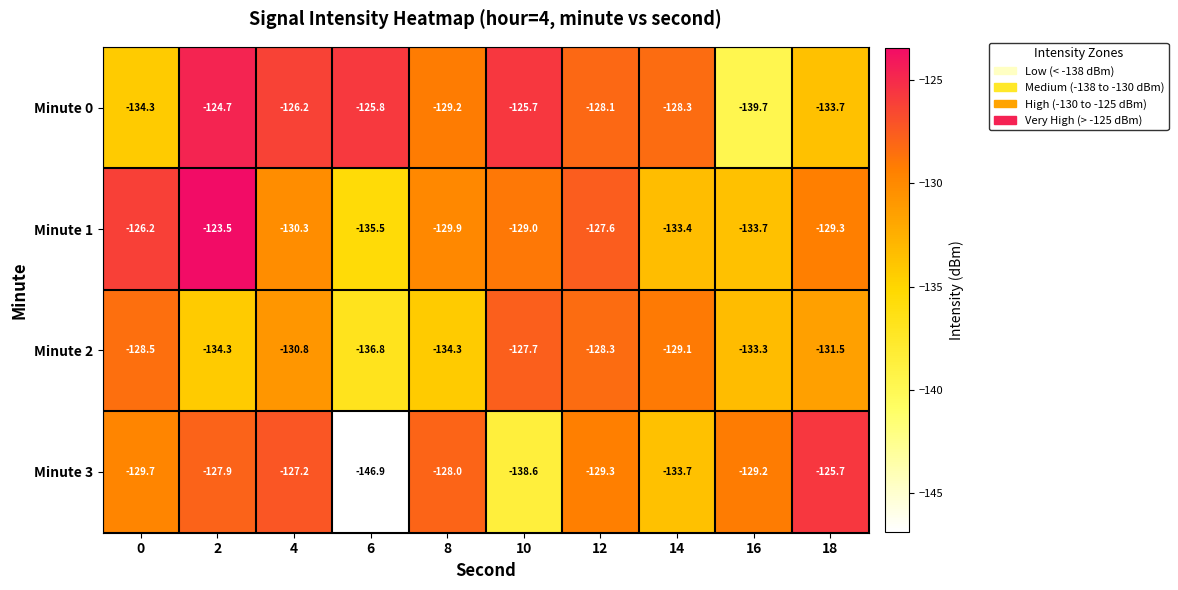

Rank the series at 6 from lowest to highest value.

Minute 3, Minute 2, Minute 1, Minute 0